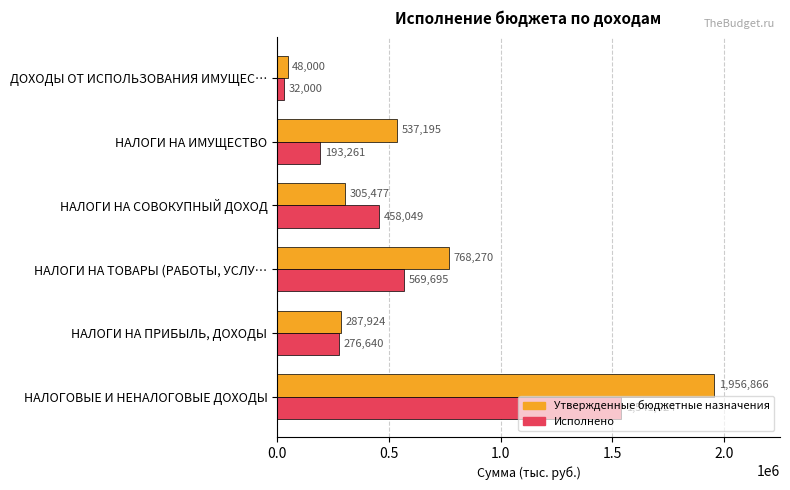

What is the difference between the second highest and second lowest values in the Утвержденные бюджетные назначения series?

480346.0